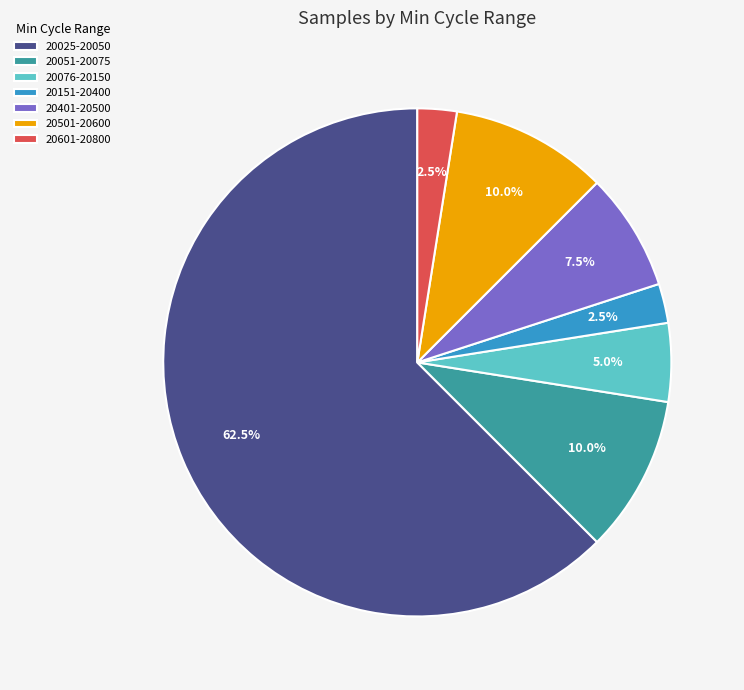

Which category has the biggest portion of the pie?

20025-20050